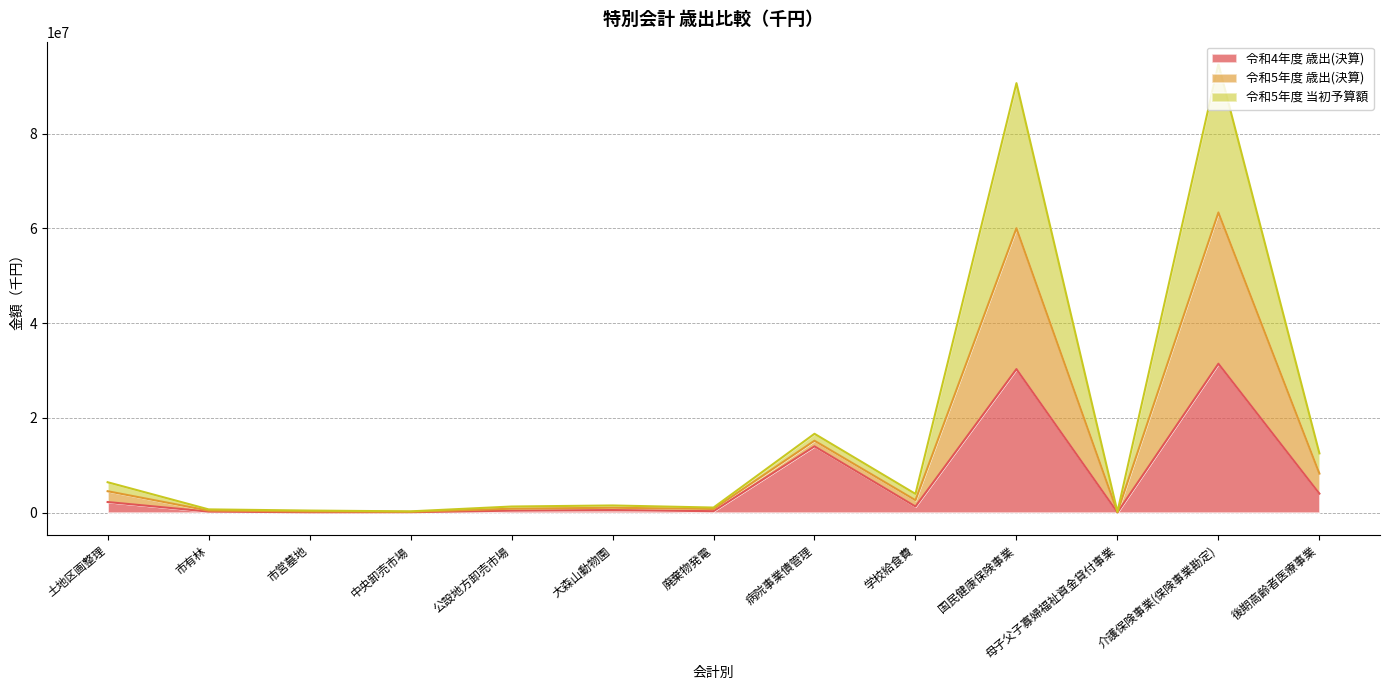

In 令和5年度 歳出(決算), how many points are lower than both neighbors (excluding endpoints)?

4